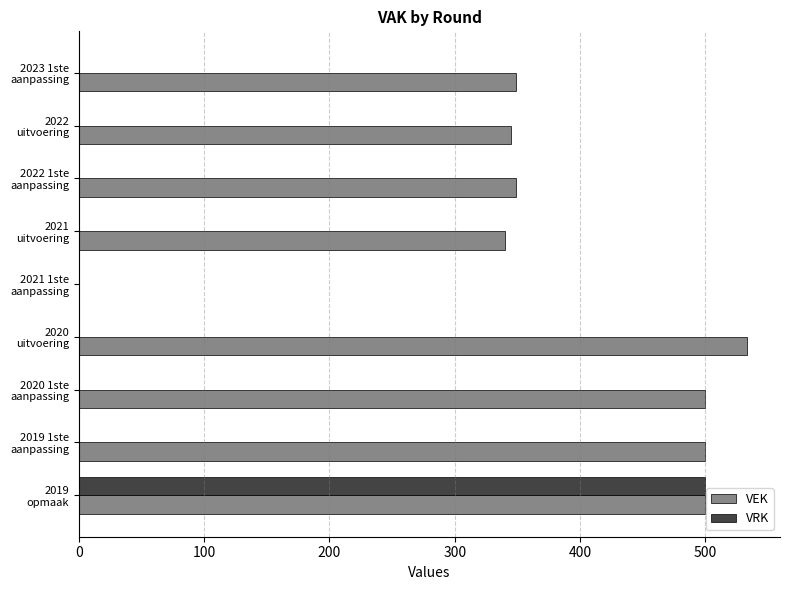

What is the highest value of the VRK series?

500